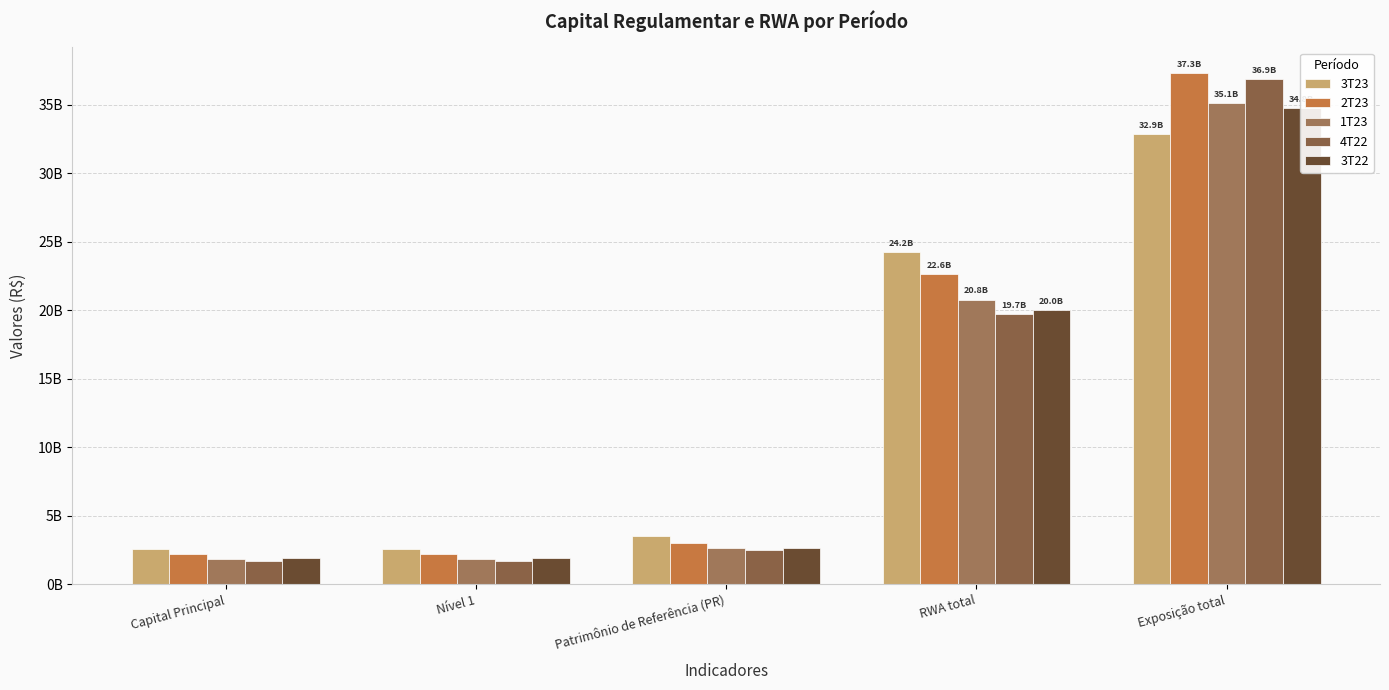

List the labels in order of 3T22 value, largest first.

Exposição total, RWA total, Patrimônio de Referência (PR), Capital Principal, Nível 1